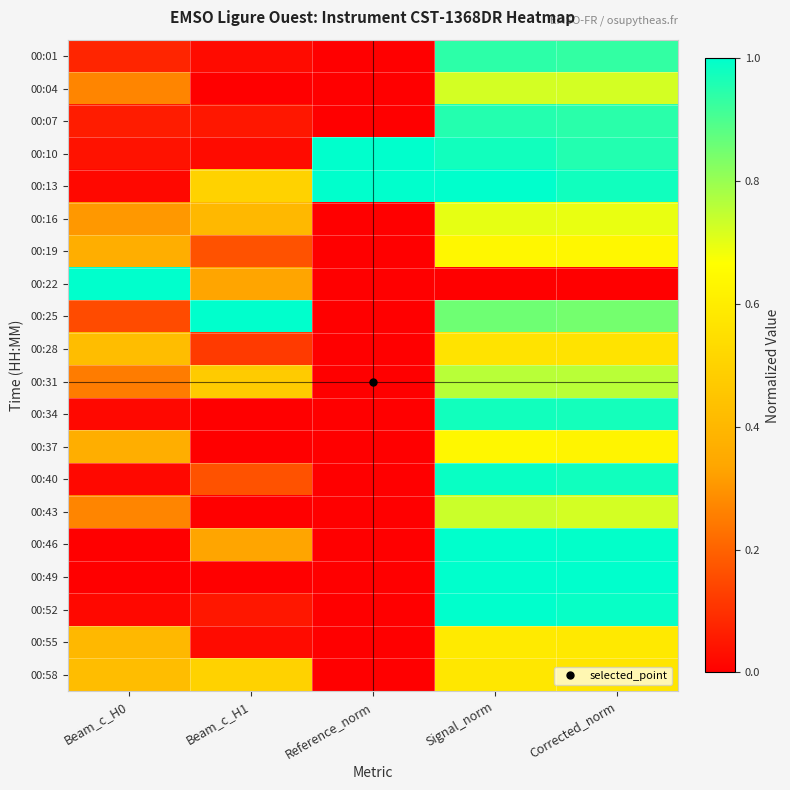

Which series has the largest range (max minus min)?

00:22